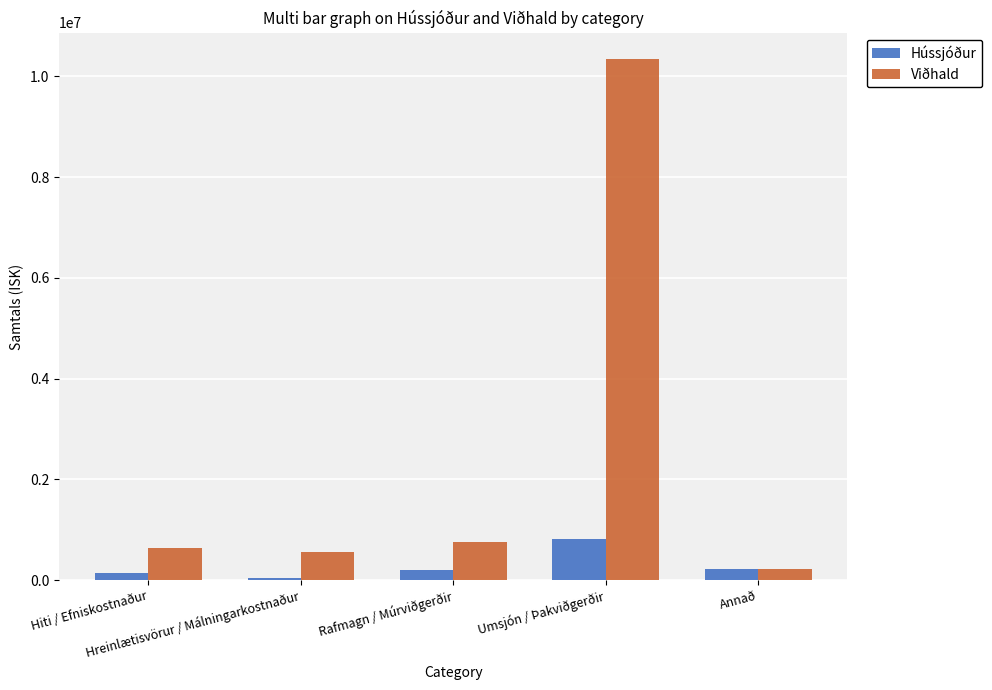

What is the value of the Viðhald bar at the 2nd from the left?

560000